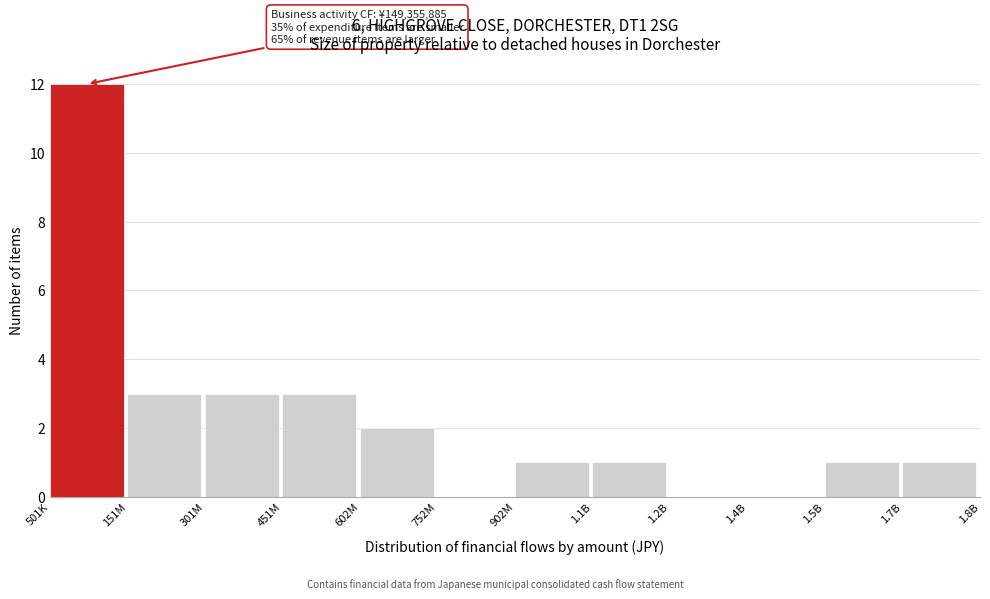

Reading left to right, extract all data points from this chart.

501K=12	151M=3	301M=3	451M=3	602M=2	752M=0	902M=1	1.1B=1	1.2B=0	1.4B=0	1.5B=1	1.7B=1